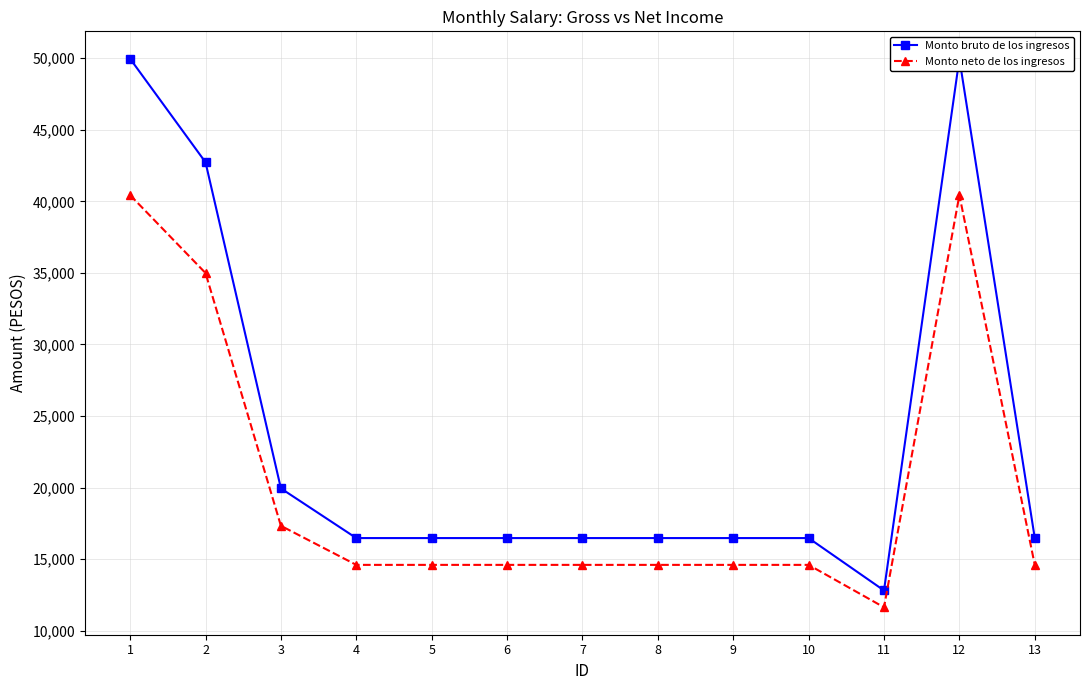

What is the total value across all series at 3?

37273.6